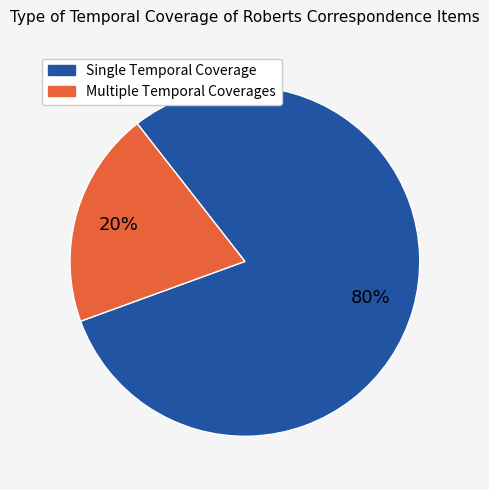

To the nearest percent, what is the difference between the largest and smallest slice percentages?

60%